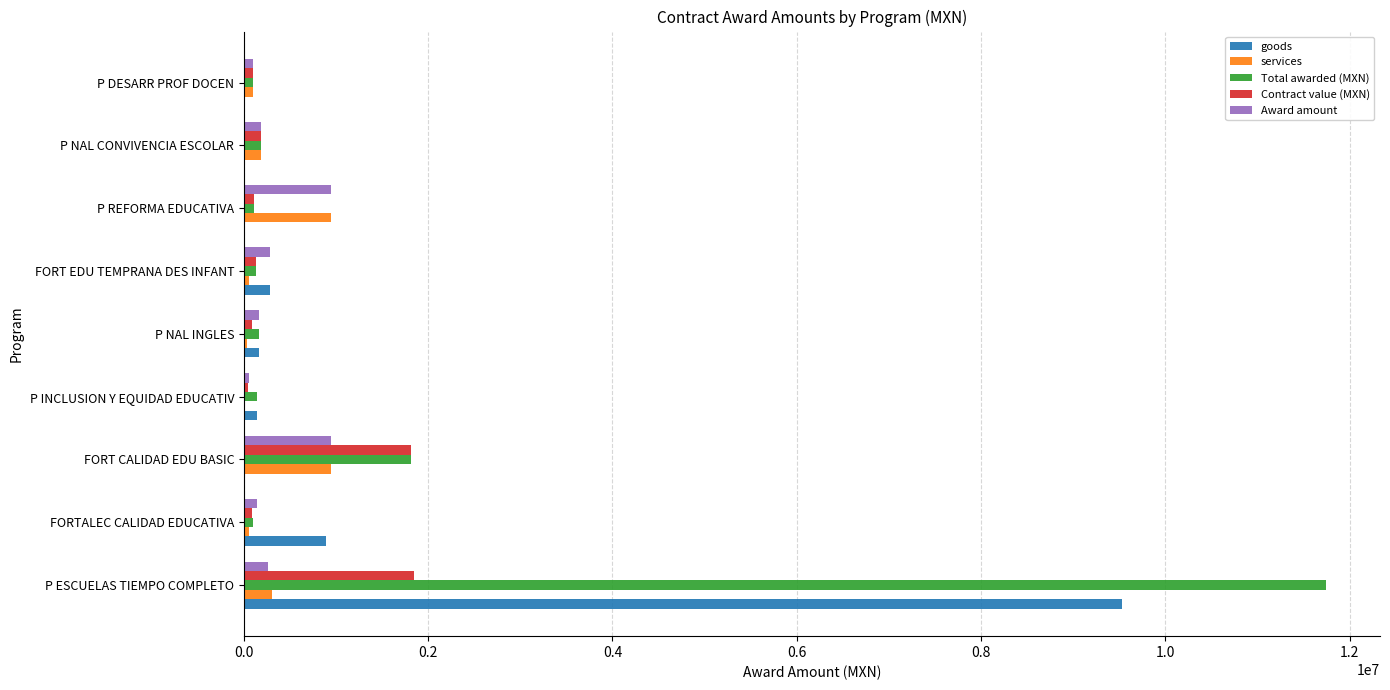

Which series changed the most between FORT CALIDAD EDU BASIC and P NAL INGLES?

Contract value (MXN)